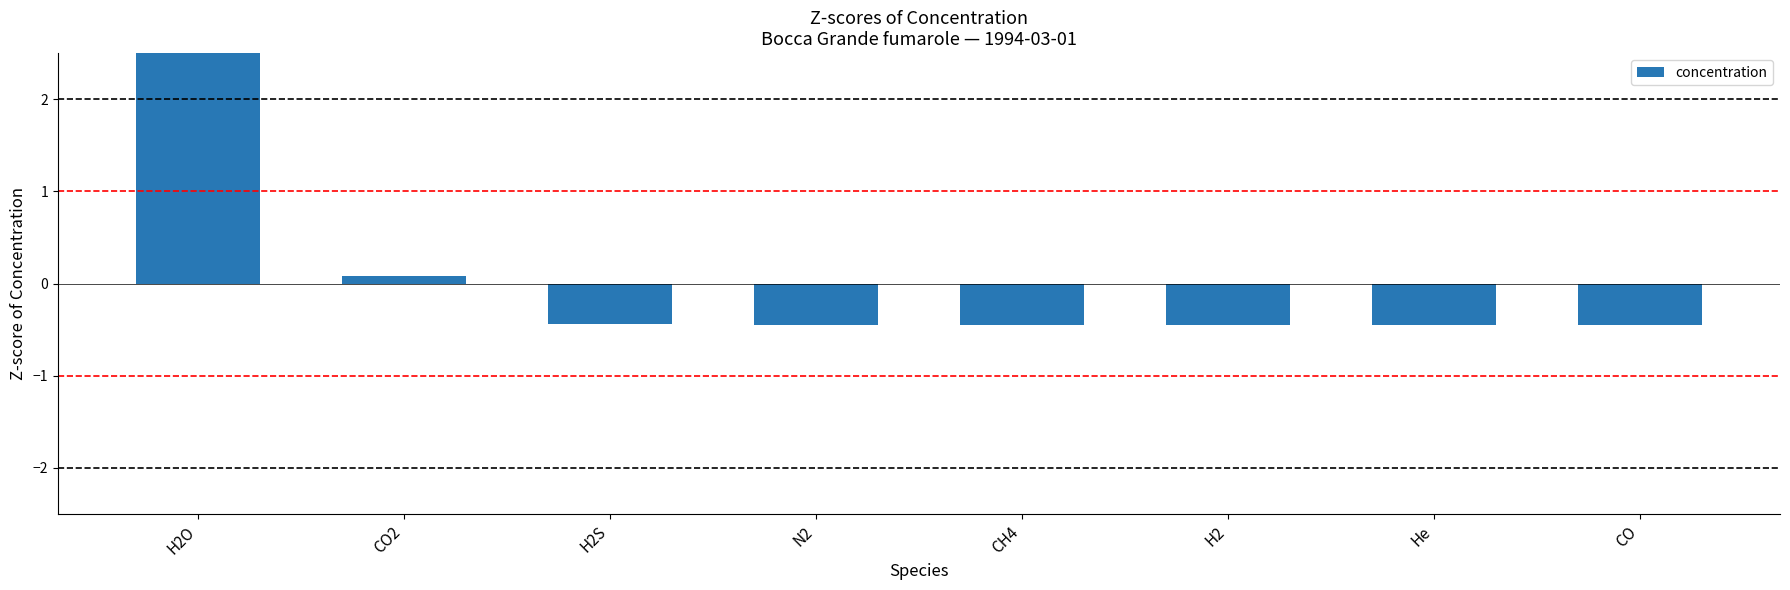

Rank the categories by value from lowest to highest.

CO, He, CH4, H2, N2, H2S, CO2, H2O